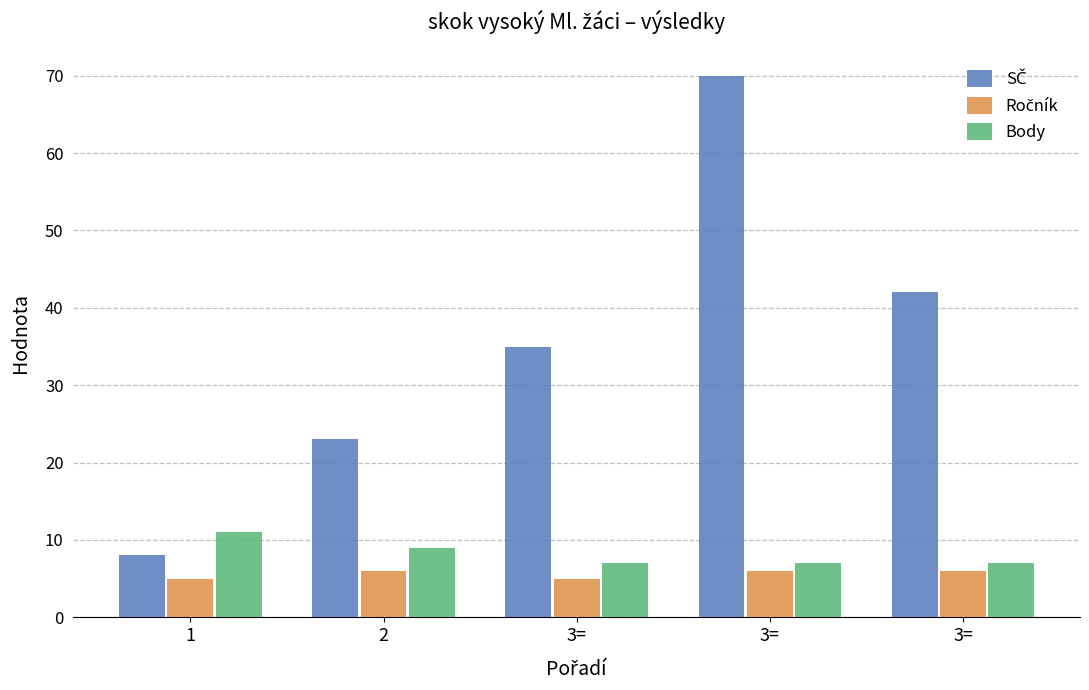

What is the difference between the second highest and minimum values in the Body series?

2